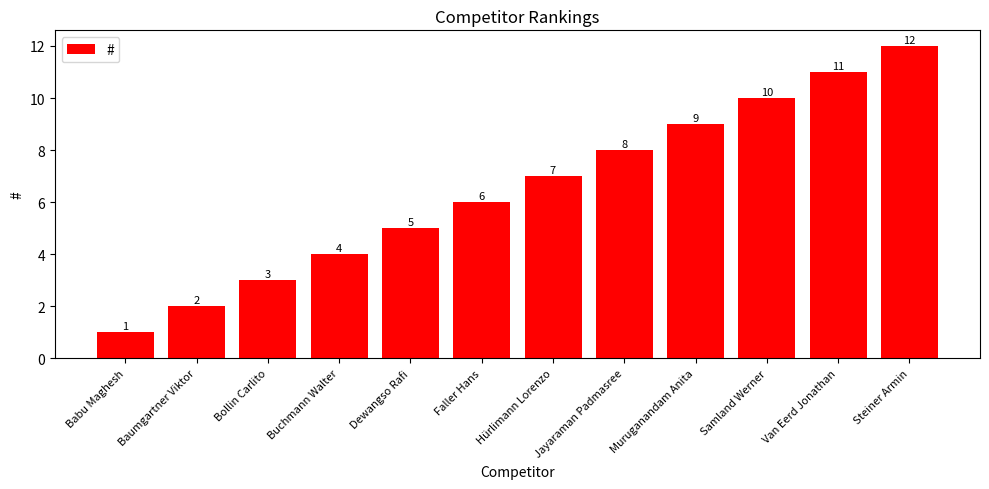

The chart shows a value of 12 at Steiner Armin. True or false?

True